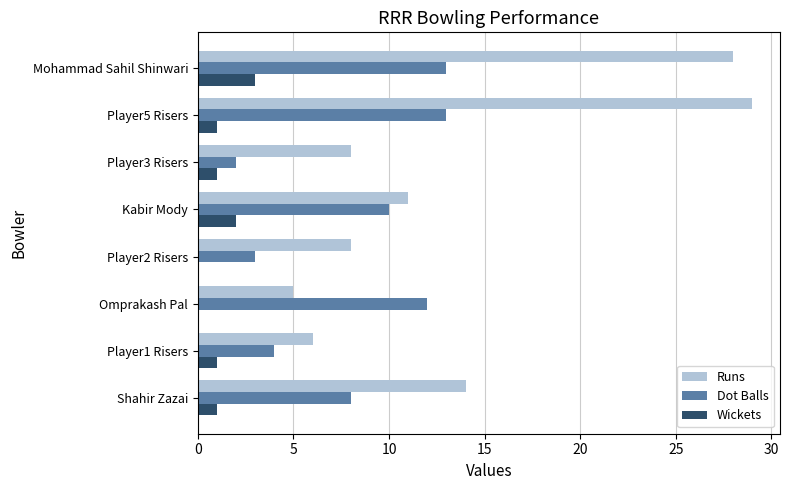

Which series has the largest total across all categories?

Runs